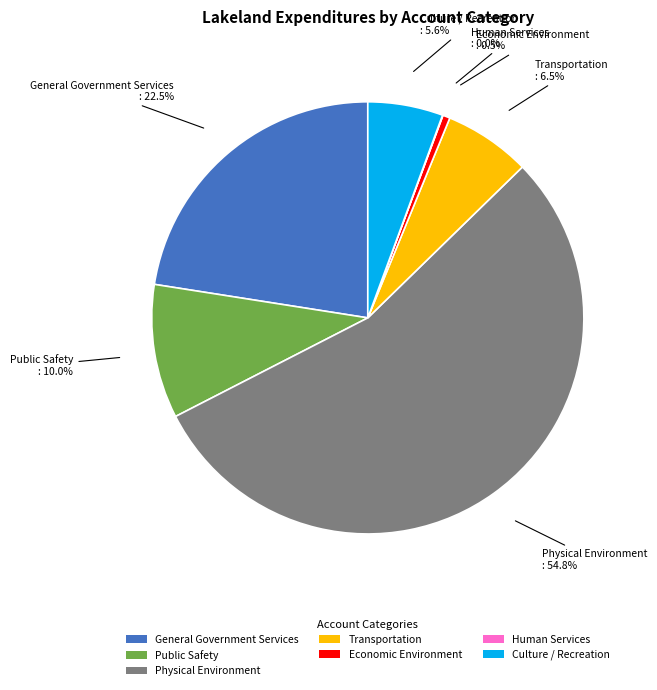

To the nearest percent, what is the difference between the largest and smallest slice percentages?

55%